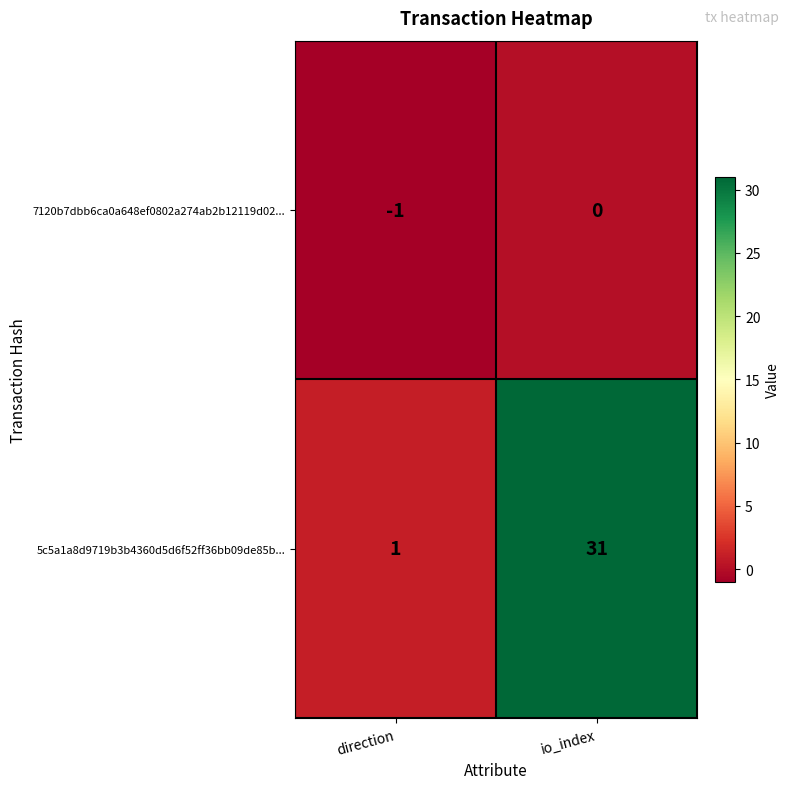

Which series has the widest spread of values?

5c5a1a8d9719b3b4360d5d6f52ff36bb09de85b...